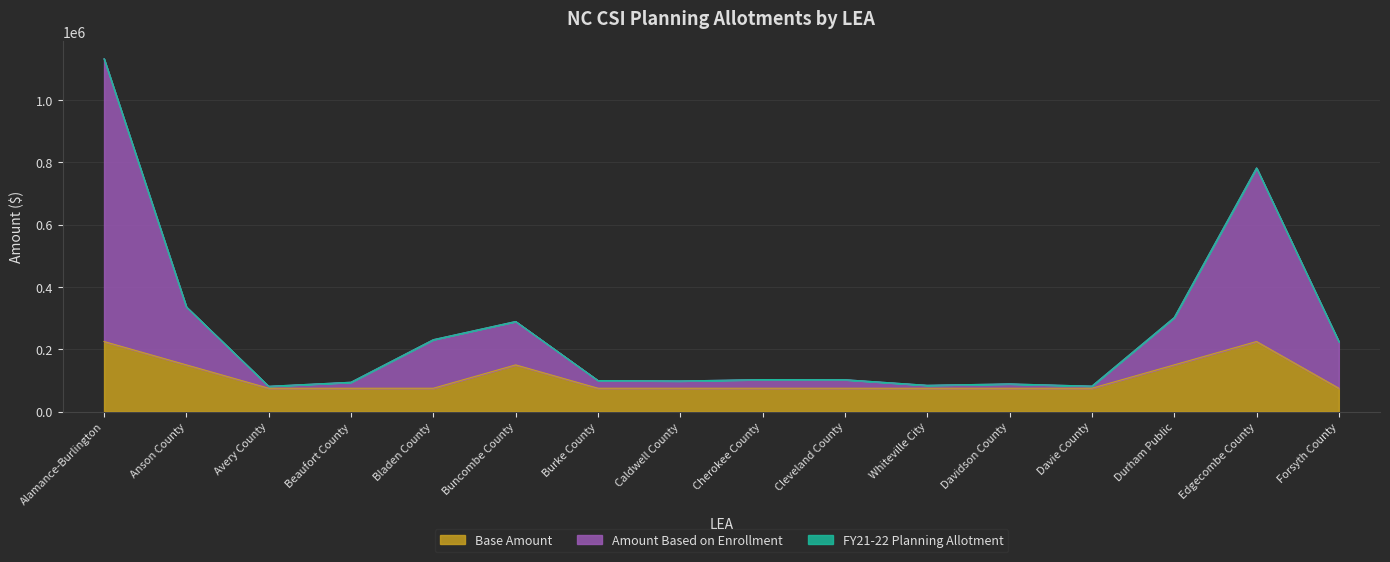

What is the smallest value displayed?

75000